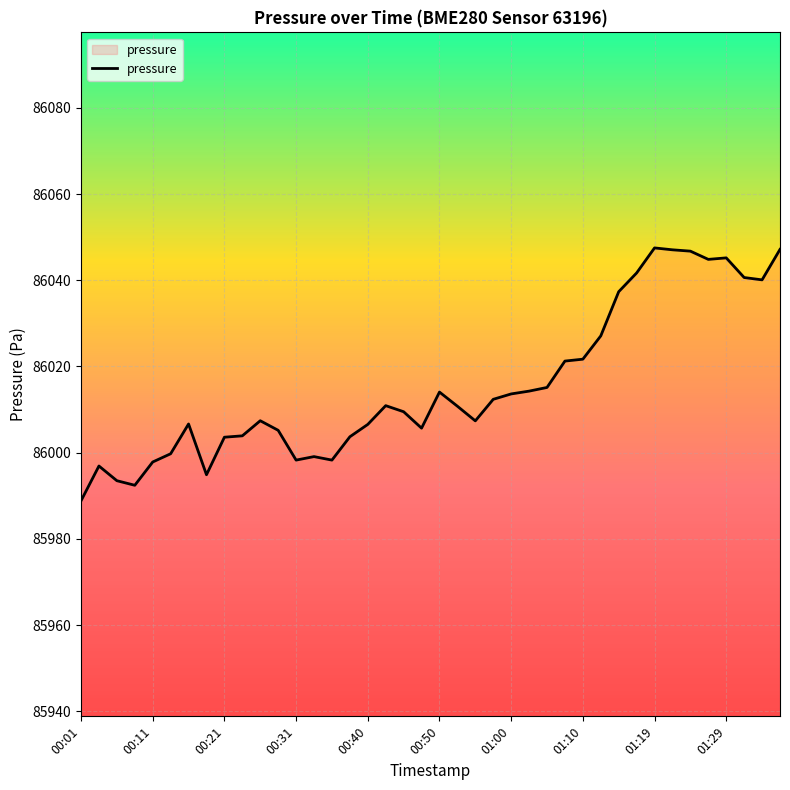

What is the maximum value shown in the chart?

86047.5